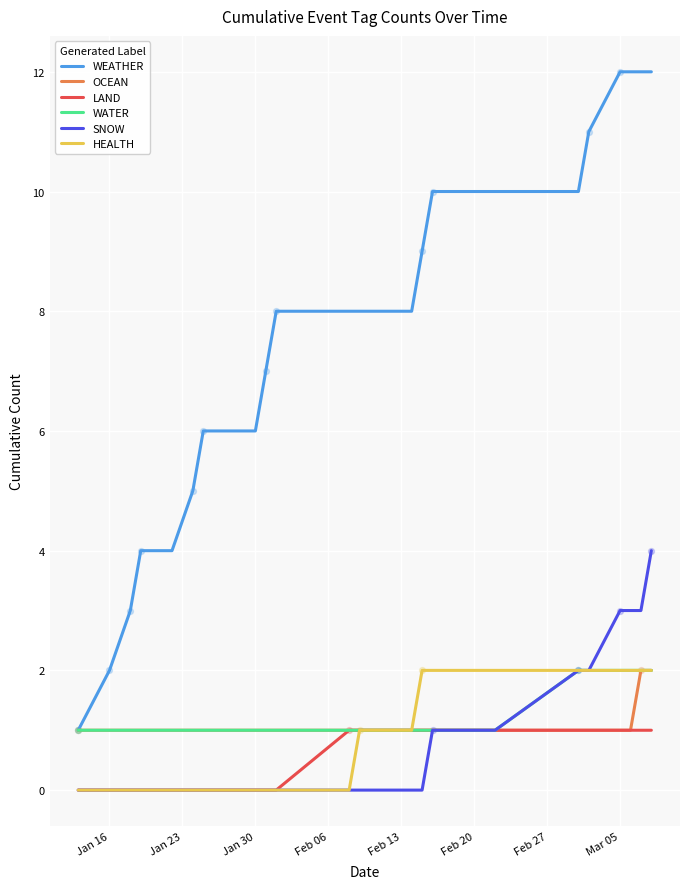

Which series has the largest total across all categories?

WEATHER